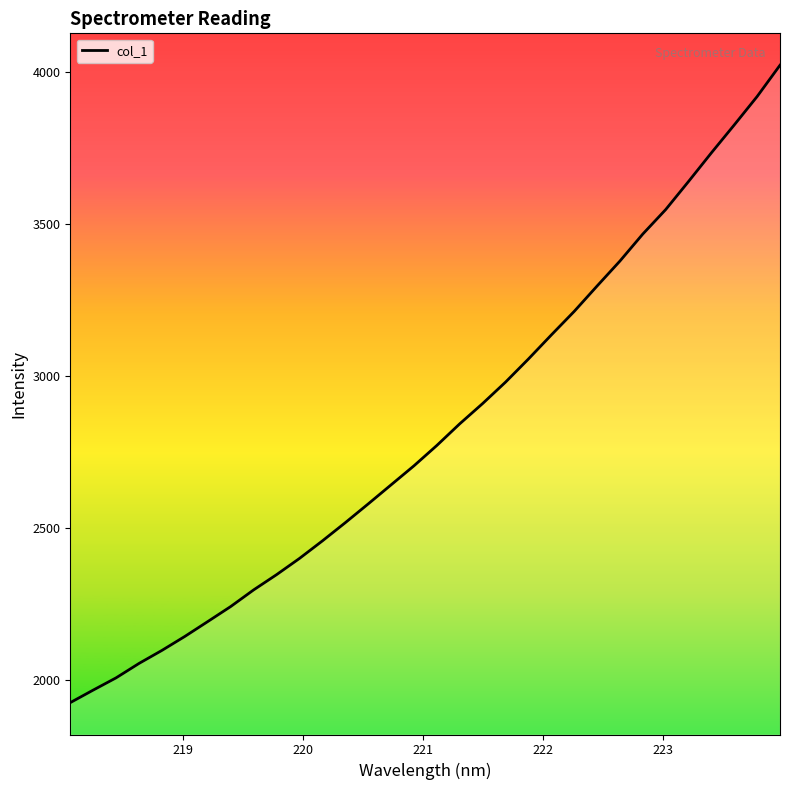

What is the greatest value displayed?

4022.0